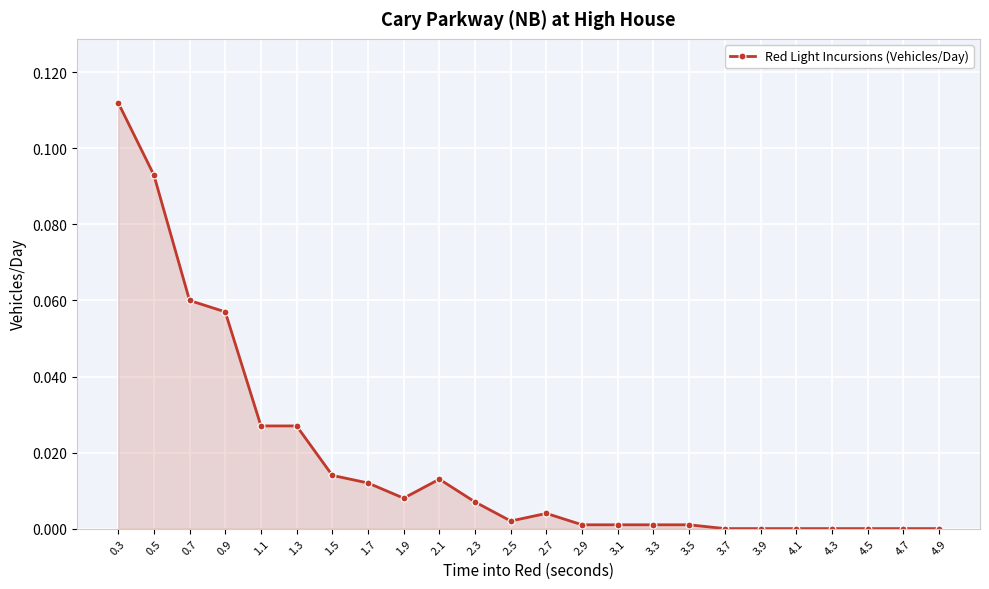

What is the sum of all values?

0.4